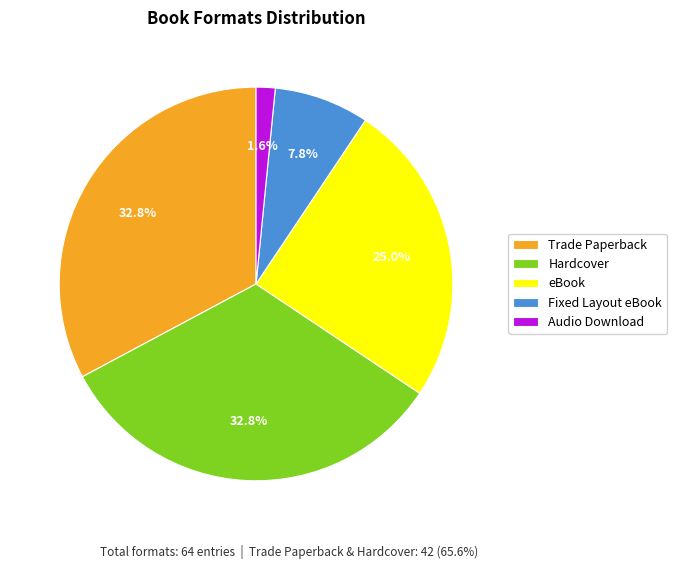

Is the sum of Fixed Layout eBook and eBook greater than half?

No